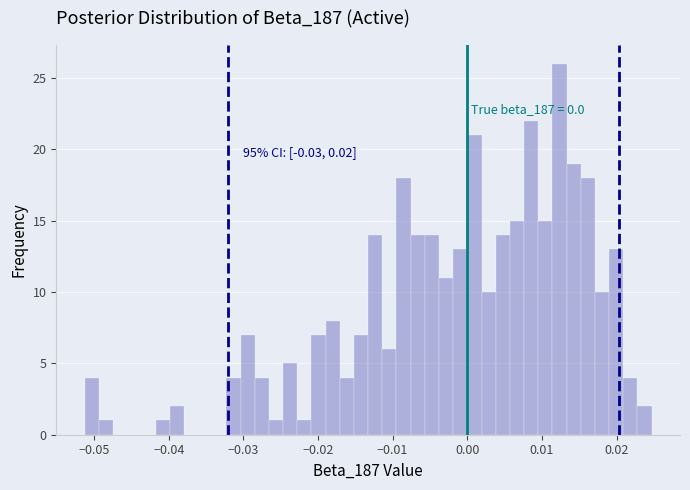

Read against the x-axis, roughly where is the centre of the tallest bar?

0.012